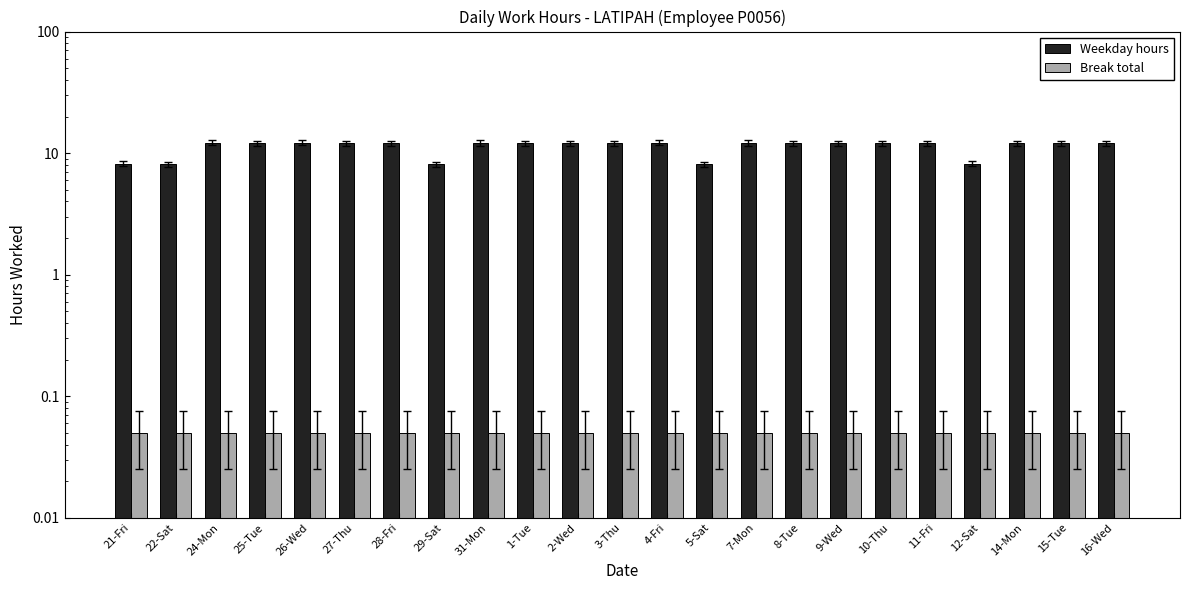

What is the sum of all Break total values?

1.2